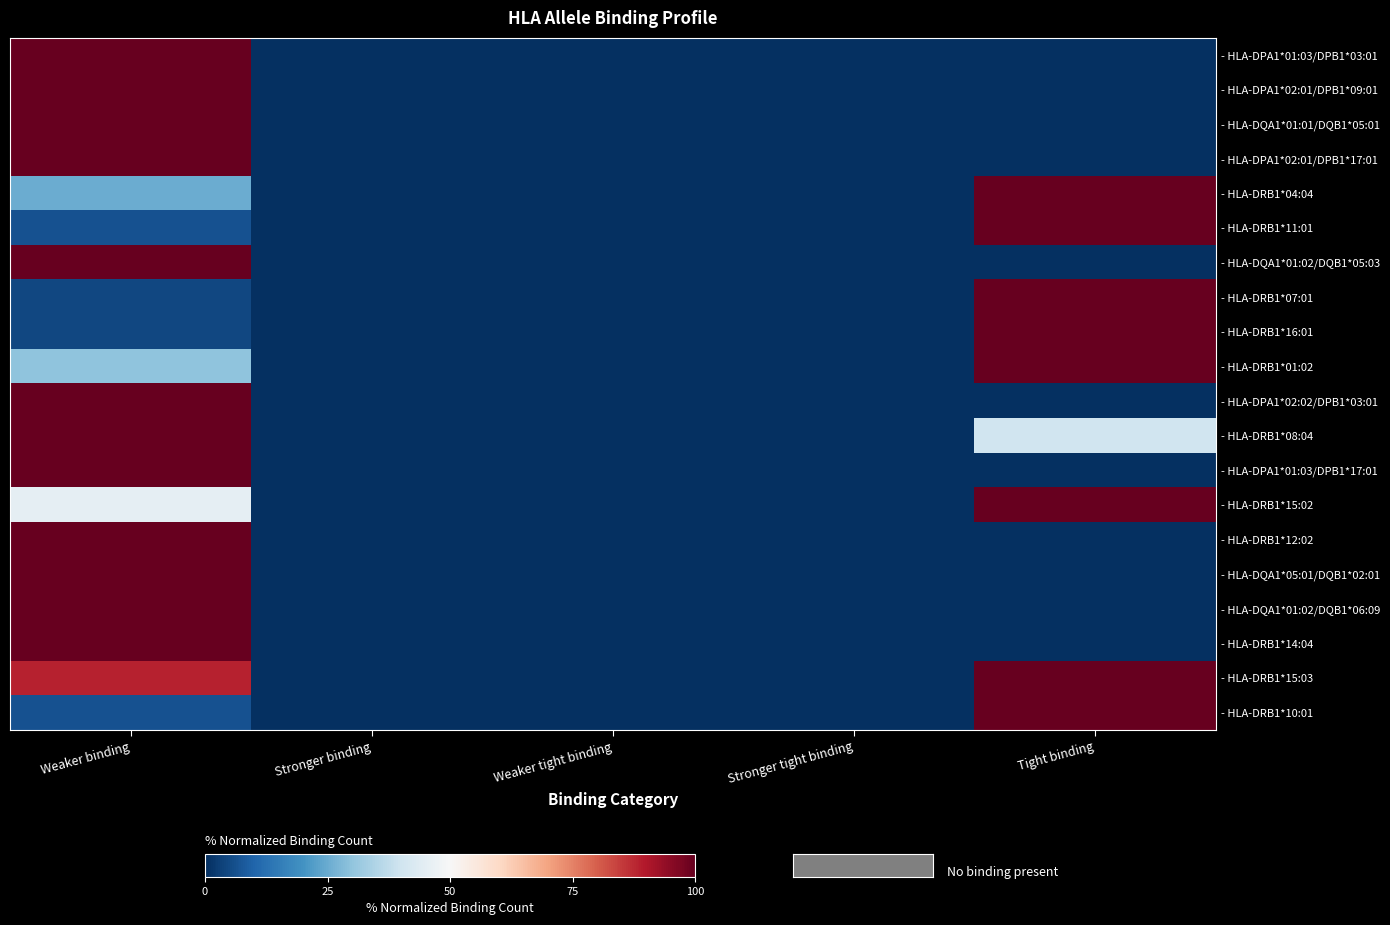

Reading left to right, list all the values displayed in this chart.

- HLA-DPA1*01:03/DPB1*03:01: Weaker binding=100.0	Stronger binding=0.0	Weaker tight binding=0.0	Stronger tight binding=0.0	Tight binding=0.0
- HLA-DPA1*02:01/DPB1*09:01: Weaker binding=100.0	Stronger binding=0.0	Weaker tight binding=0.0	Stronger tight binding=0.0	Tight binding=0.0
- HLA-DQA1*01:01/DQB1*05:01: Weaker binding=100.0	Stronger binding=0.0	Weaker tight binding=0.0	Stronger tight binding=0.0	Tight binding=0.0
- HLA-DPA1*02:01/DPB1*17:01: Weaker binding=100.0	Stronger binding=0.0	Weaker tight binding=0.0	Stronger tight binding=0.0	Tight binding=0.0
- HLA-DRB1*04:04: Weaker binding=25.0	Stronger binding=0.0	Weaker tight binding=0.0	Stronger tight binding=0.0	Tight binding=100.0
- HLA-DRB1*11:01: Weaker binding=6.3	Stronger binding=0.0	Weaker tight binding=0.0	Stronger tight binding=0.0	Tight binding=100.0
- HLA-DQA1*01:02/DQB1*05:03: Weaker binding=100.0	Stronger binding=0.0	Weaker tight binding=0.0	Stronger tight binding=0.0	Tight binding=0.0
- HLA-DRB1*07:01: Weaker binding=4.4	Stronger binding=0.0	Weaker tight binding=0.0	Stronger tight binding=0.0	Tight binding=100.0
- HLA-DRB1*16:01: Weaker binding=4.6	Stronger binding=0.0	Weaker tight binding=0.0	Stronger tight binding=0.0	Tight binding=100.0
- HLA-DRB1*01:02: Weaker binding=30.0	Stronger binding=0.0	Weaker tight binding=0.0	Stronger tight binding=0.0	Tight binding=100.0
- HLA-DPA1*02:02/DPB1*03:01: Weaker binding=100.0	Stronger binding=0.0	Weaker tight binding=0.0	Stronger tight binding=0.0	Tight binding=0.0
- HLA-DRB1*08:04: Weaker binding=100.0	Stronger binding=0.0	Weaker tight binding=0.0	Stronger tight binding=0.0	Tight binding=40.0
- HLA-DPA1*01:03/DPB1*17:01: Weaker binding=100.0	Stronger binding=0.0	Weaker tight binding=0.0	Stronger tight binding=0.0	Tight binding=0.0
- HLA-DRB1*15:02: Weaker binding=45.5	Stronger binding=0.0	Weaker tight binding=0.0	Stronger tight binding=0.0	Tight binding=100.0
- HLA-DRB1*12:02: Weaker binding=100.0	Stronger binding=0.0	Weaker tight binding=0.0	Stronger tight binding=0.0	Tight binding=0.0
- HLA-DQA1*05:01/DQB1*02:01: Weaker binding=100.0	Stronger binding=0.0	Weaker tight binding=0.0	Stronger tight binding=0.0	Tight binding=0.0
- HLA-DQA1*01:02/DQB1*06:09: Weaker binding=100.0	Stronger binding=0.0	Weaker tight binding=0.0	Stronger tight binding=0.0	Tight binding=0.0
- HLA-DRB1*14:04: Weaker binding=100.0	Stronger binding=0.0	Weaker tight binding=0.0	Stronger tight binding=0.0	Tight binding=0.0
- HLA-DRB1*15:03: Weaker binding=88.5	Stronger binding=0.0	Weaker tight binding=0.0	Stronger tight binding=0.0	Tight binding=100.0
- HLA-DRB1*10:01: Weaker binding=6.5	Stronger binding=0.0	Weaker tight binding=0.0	Stronger tight binding=0.0	Tight binding=100.0